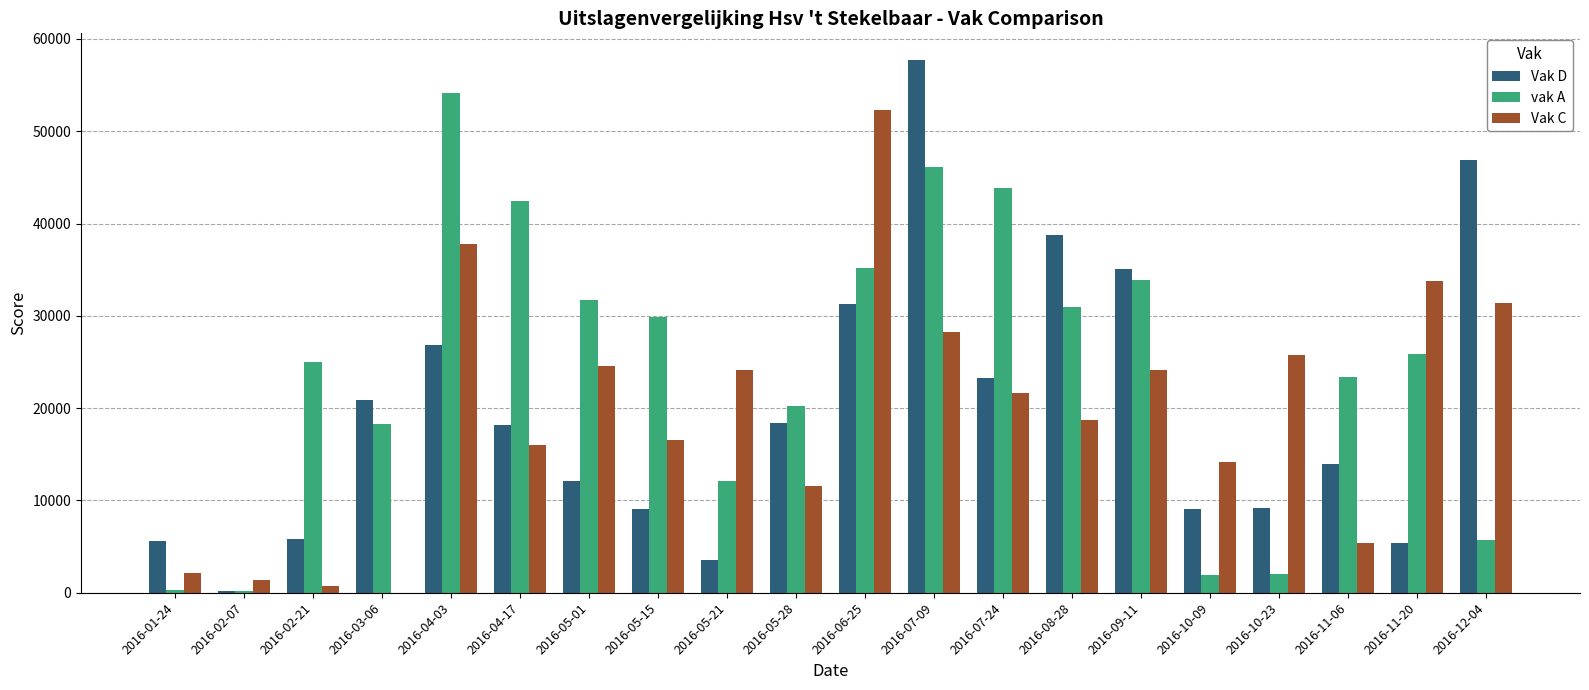

What is the total value across all series at 2016-03-06?

39198